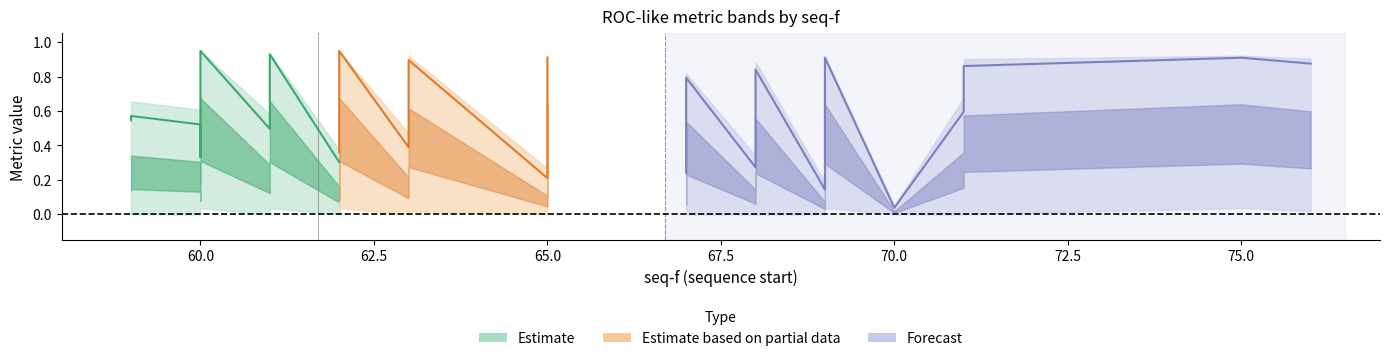

Does the chart display data point markers on the line(s)?

No